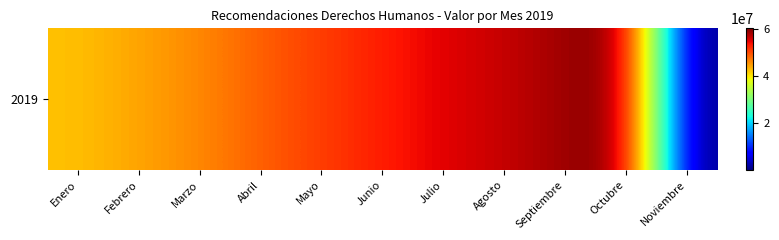

Between Julio and Noviembre, which is larger?

Julio